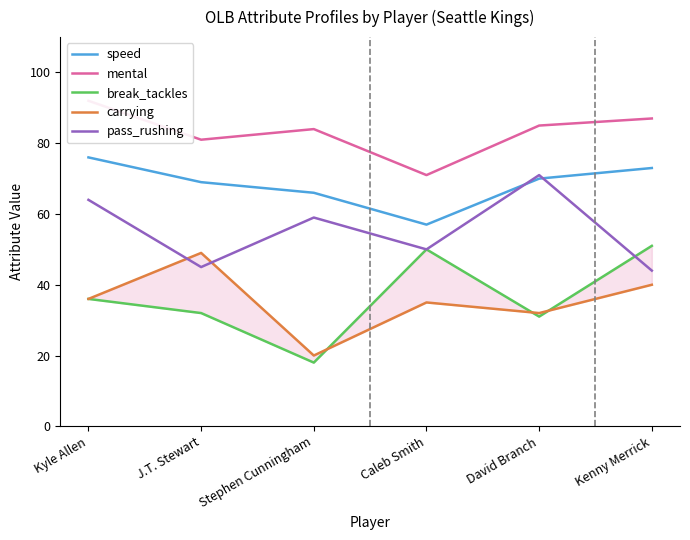

What is the difference between the maximum and minimum values in the speed series?

19